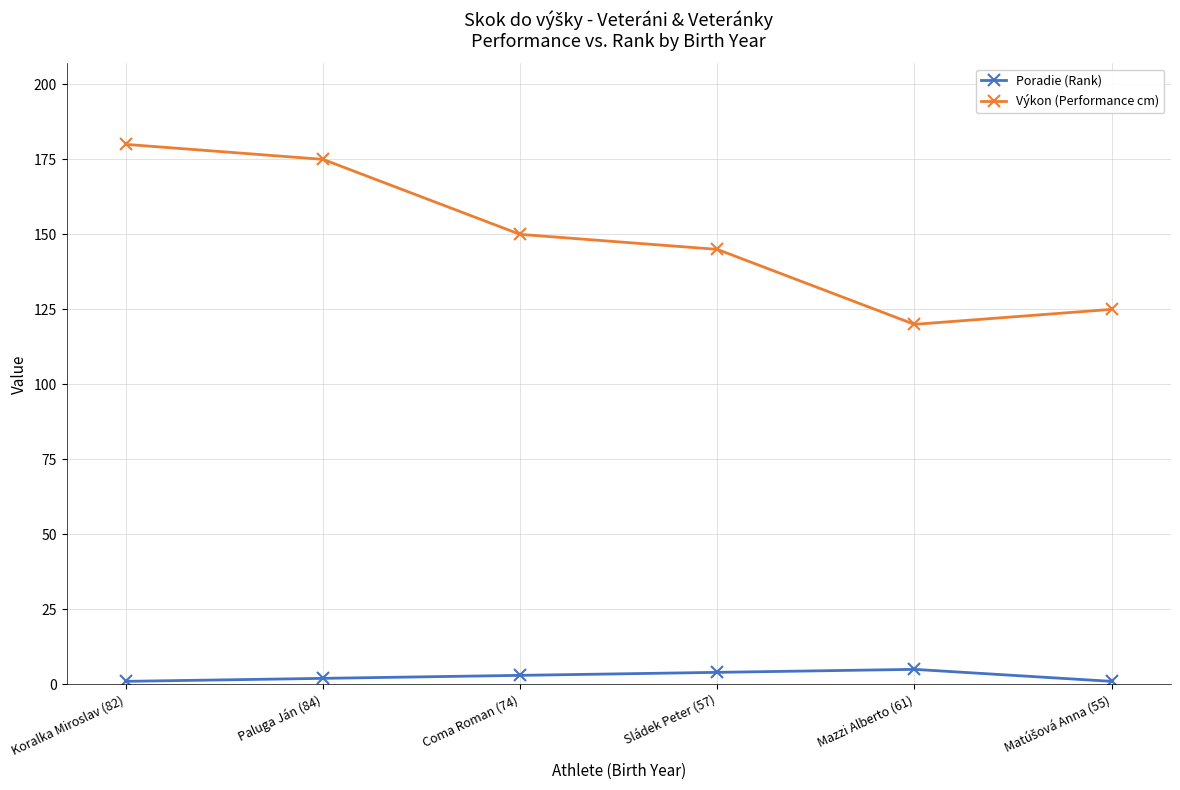

List the series in order of their overall mean, lowest first.

Poradie (Rank), Výkon (Performance cm)